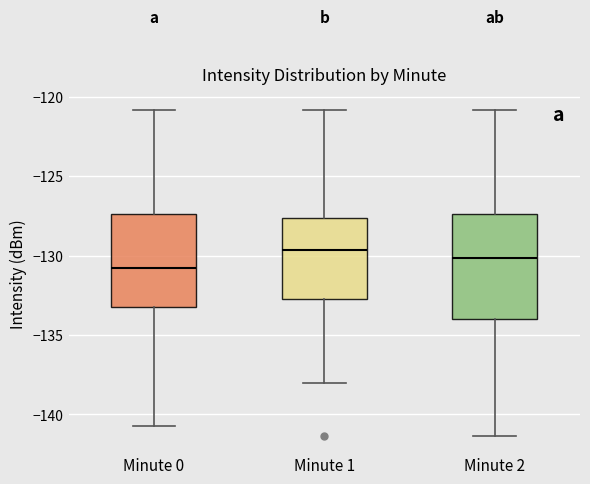

Comparing the boxes themselves (not the whiskers), which one is the tallest?

Minute 2